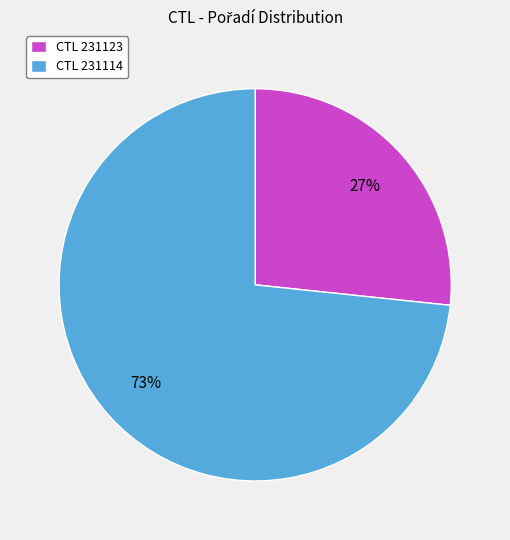

To the nearest percent, what is the average slice percentage?

50%